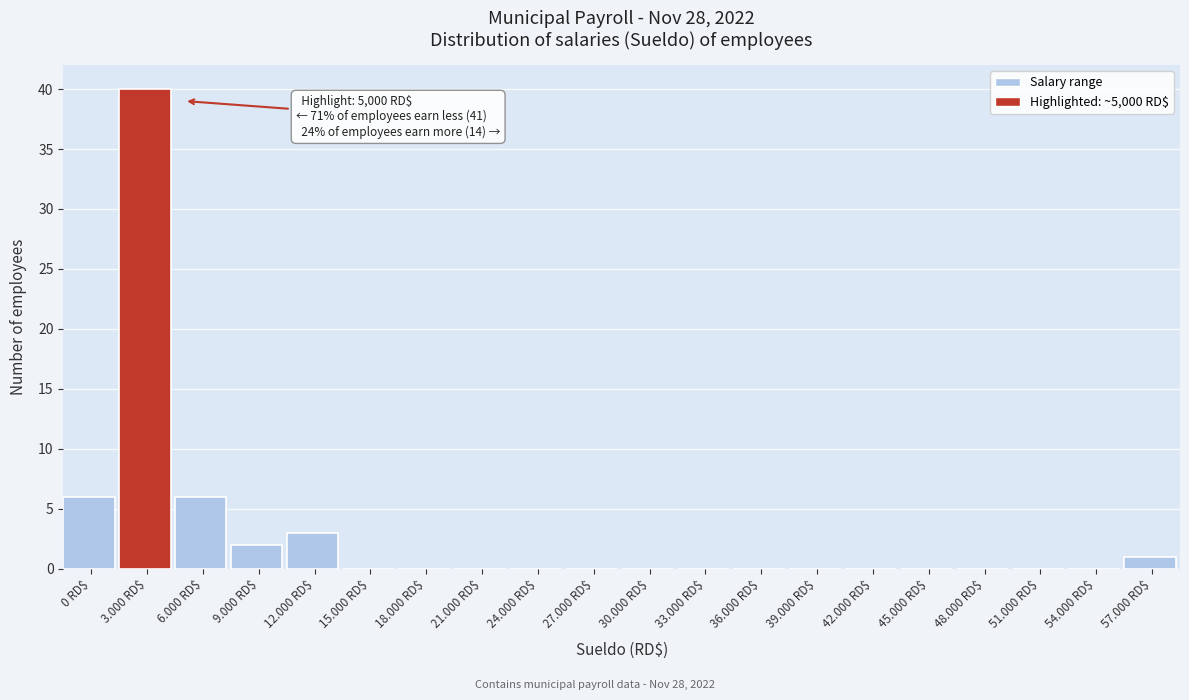

What is the maximum value shown in the chart?

40